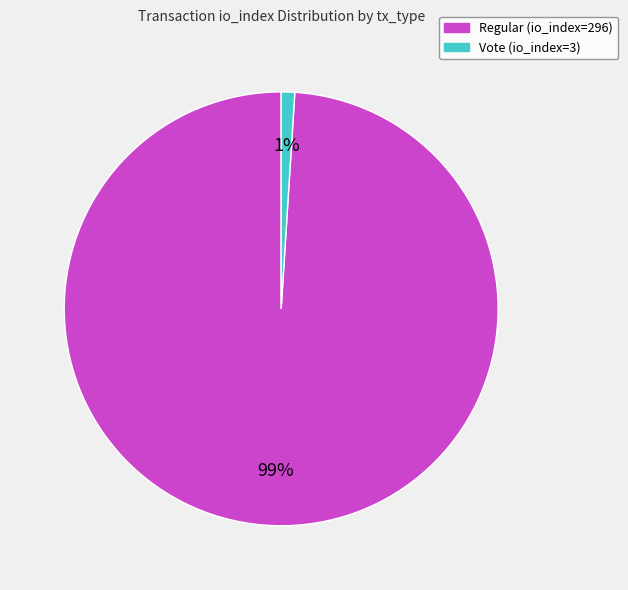

Which category has the biggest portion of the pie?

Regular (io_index=296)